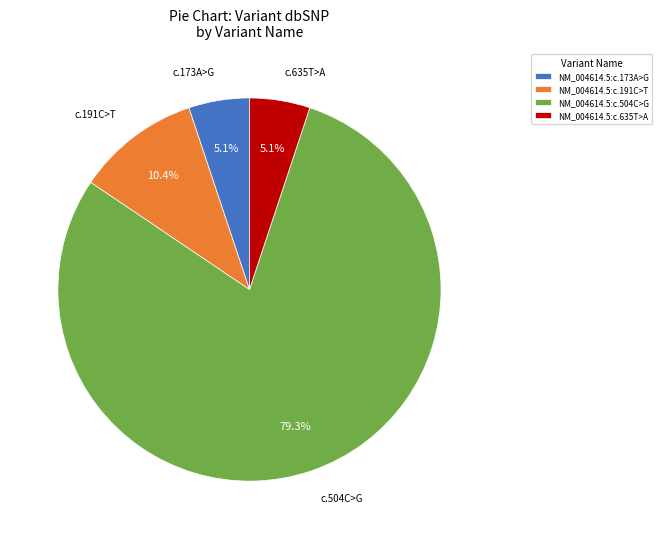

What is the largest slice in the pie chart?

NM_004614.5:c.504C>G